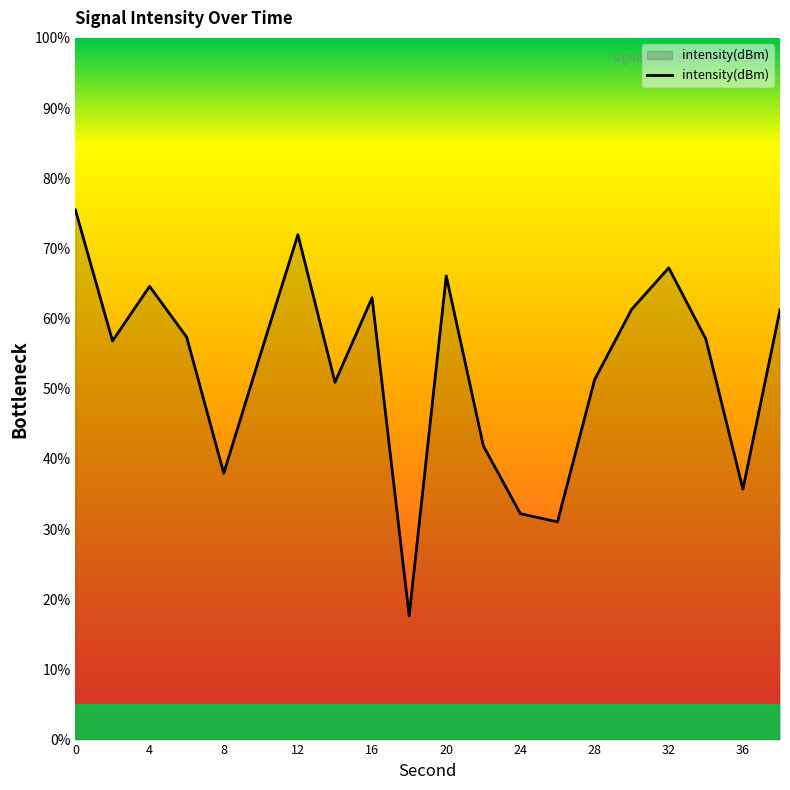

What is the average value?

52.8